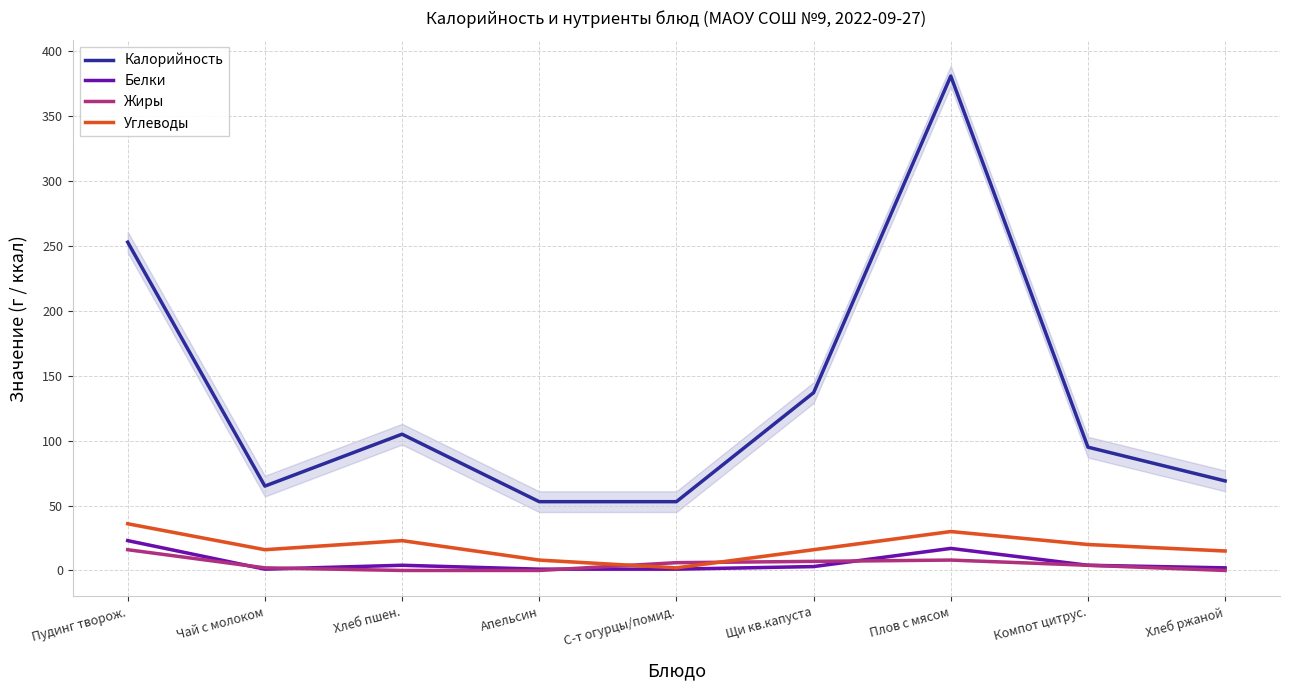

The Белки series shows 17 at Плов с мясом. True or false?

True